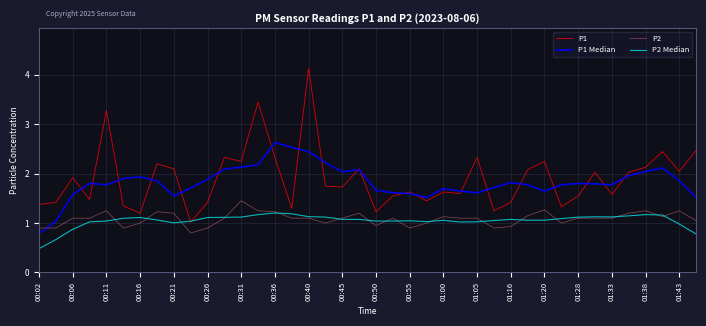

Rank the series by their maximum value, from lowest to highest.

P2 Median, P2, P1 Median, P1